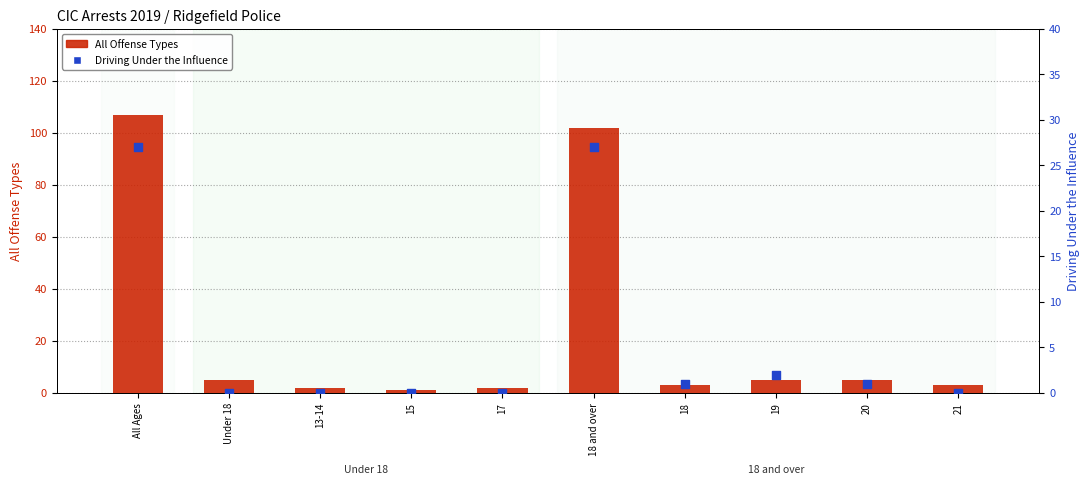

At how many categories does at least one series exceed 31?

2